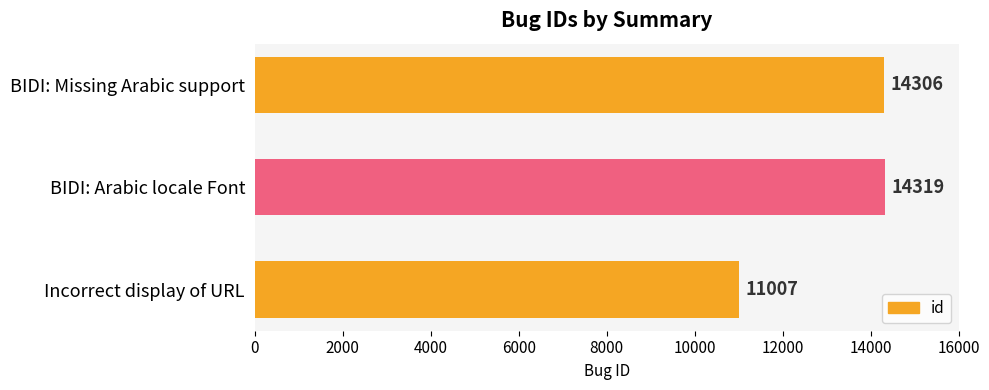

Are the bars grouped side by side (vs. stacked)?

No